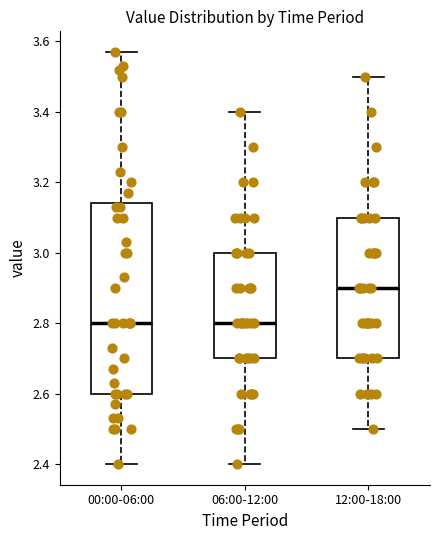

Which box's median line is the highest?

12:00-18:00